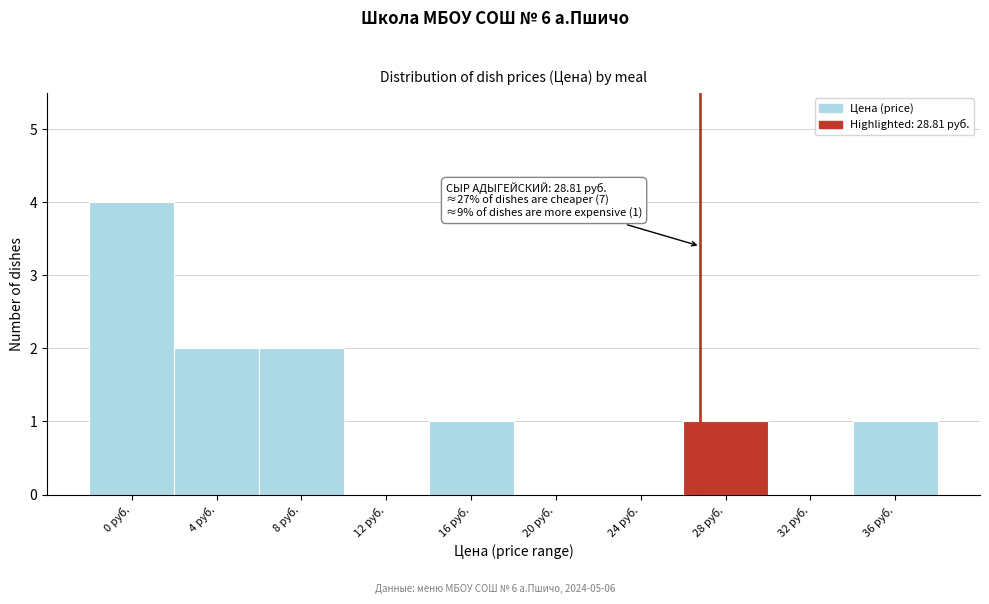

Reading left to right, transcribe all the data shown in this chart.

0 руб.=4	4 руб.=2	8 руб.=2	12 руб.=0	16 руб.=1	20 руб.=0	24 руб.=0	28 руб.=1	32 руб.=0	36 руб.=1